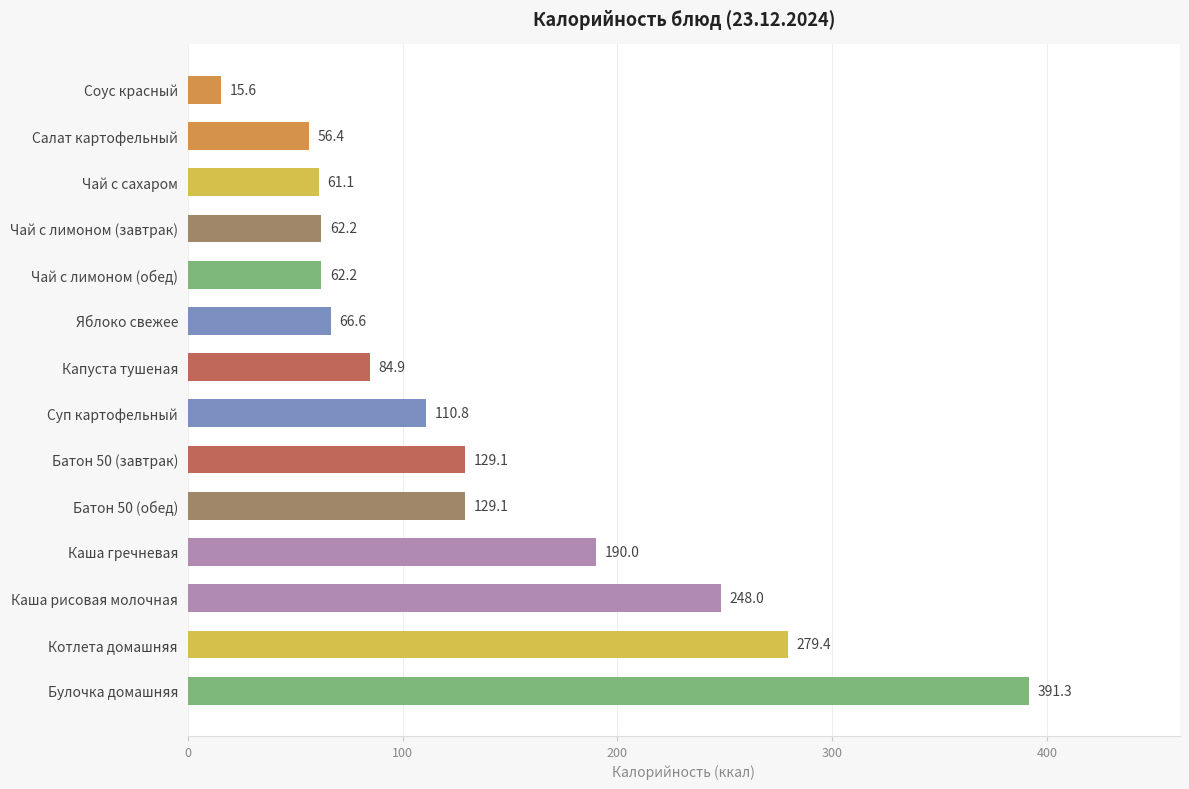

The chart shows a value of 279.4 at Котлета домашняя. True or false?

True